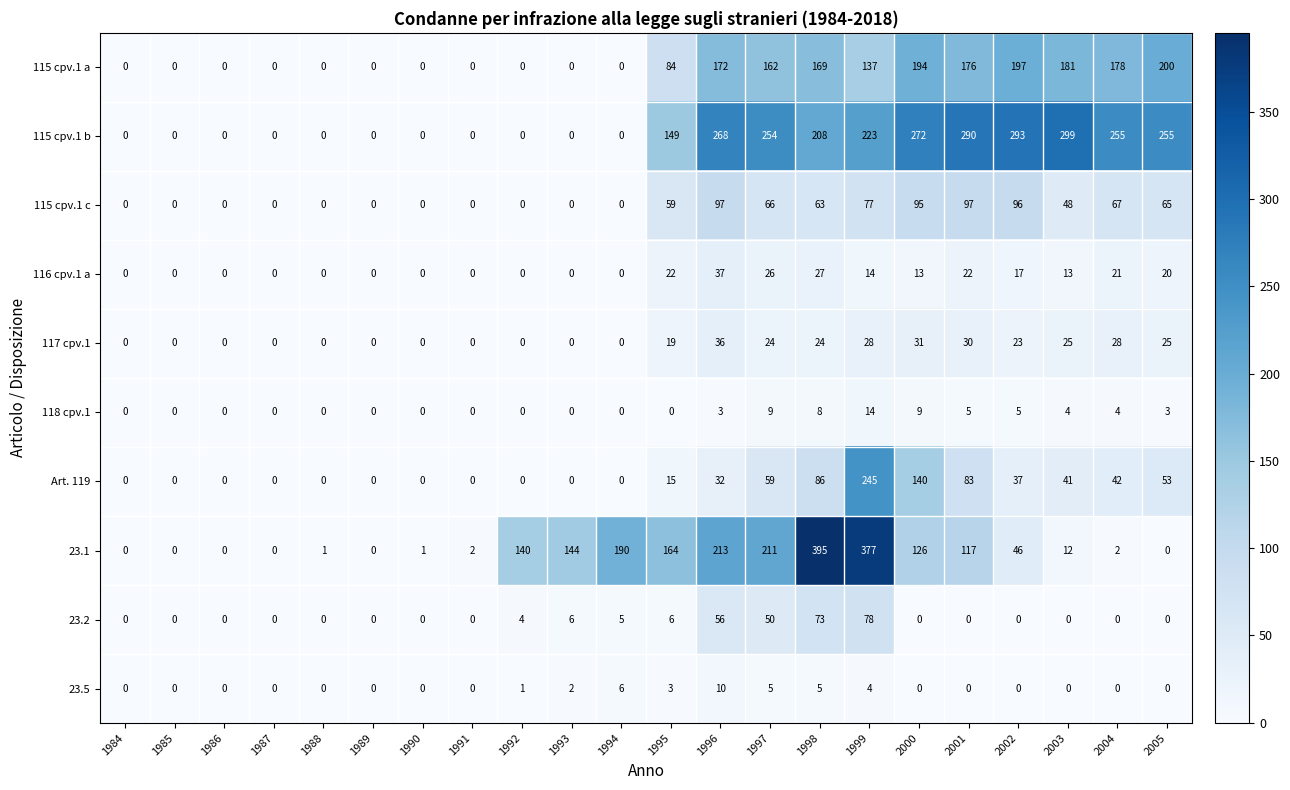

Between 1993 and 2000, which series saw the biggest shift?

115 cpv.1 b